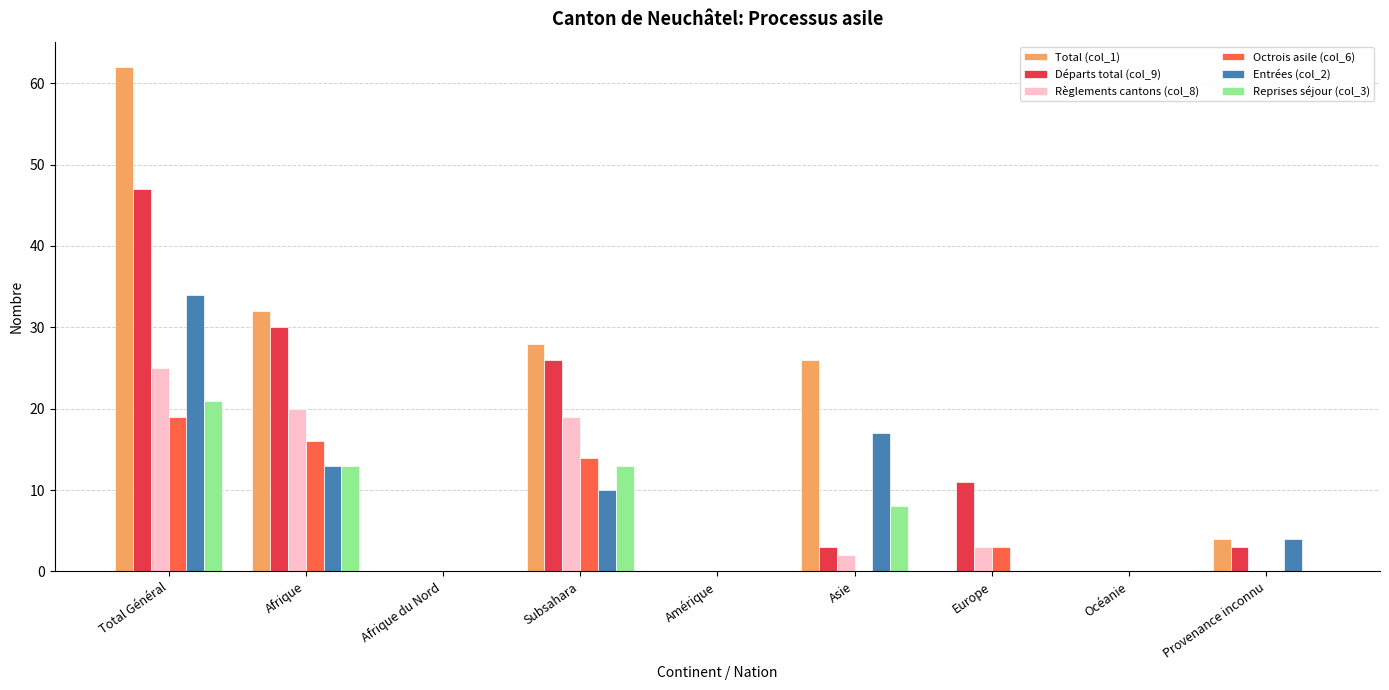

What is the total value across all series at Provenance inconnu?

11